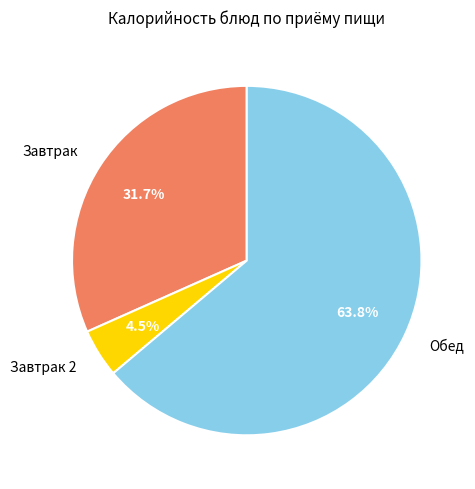

Between Обед and Завтрак, which is larger?

Обед